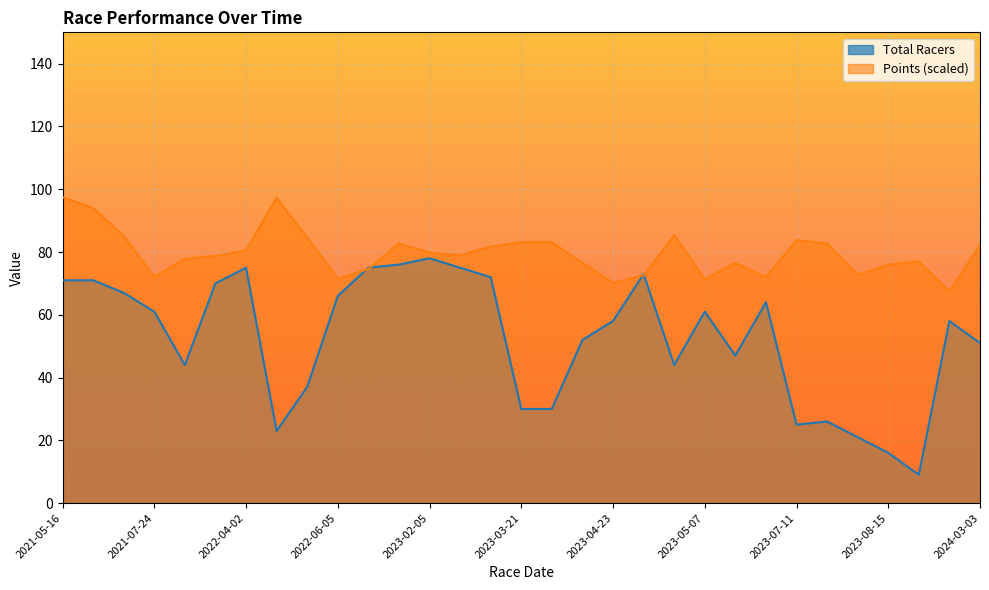

How many times do Points and Total Racers cross each other?

4